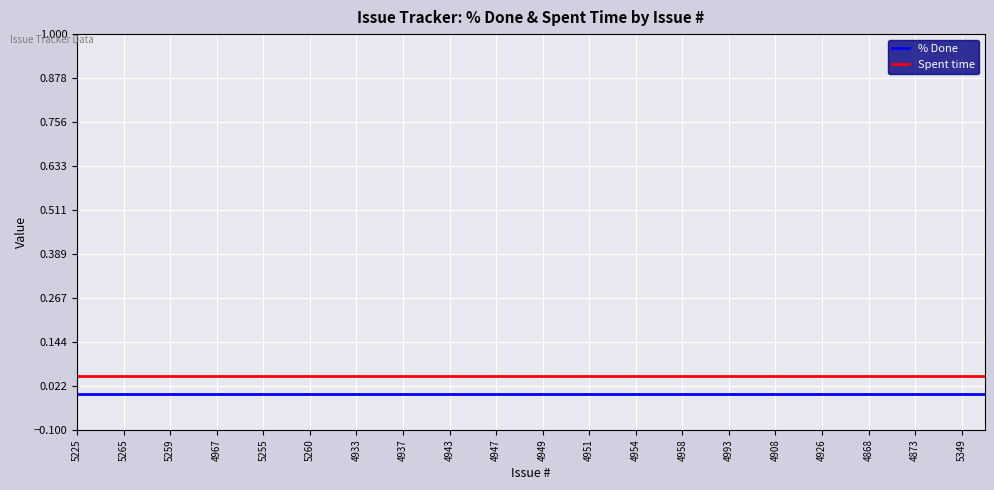

List the series in order of their overall mean, lowest first.

% Done, Spent time